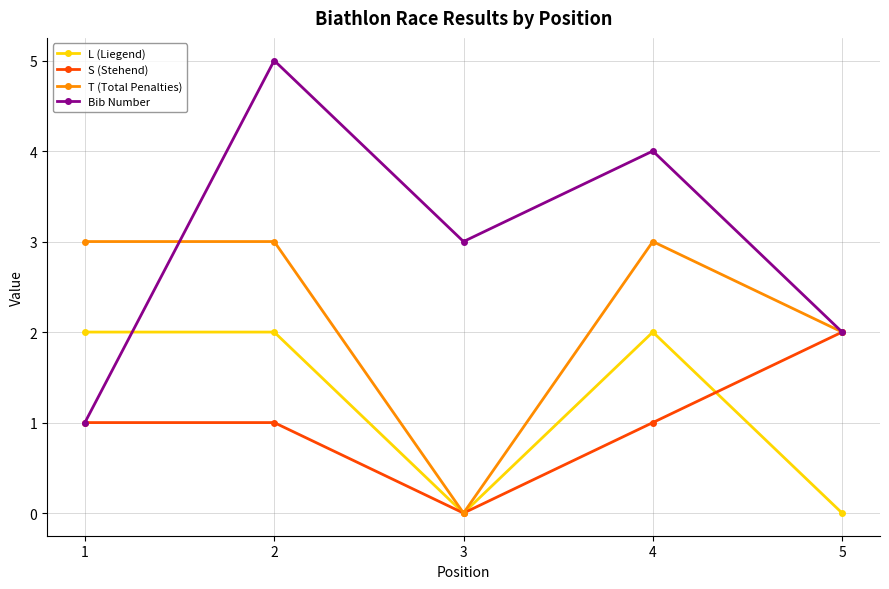

Does the chart display data point markers on the line(s)?

Yes